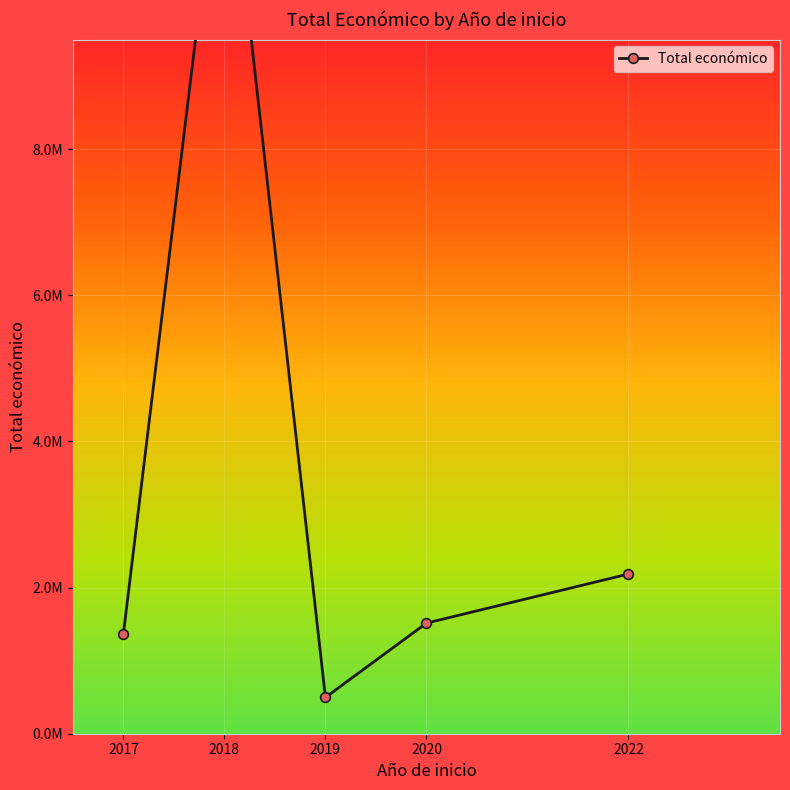

What is the sum of all values?

18326310